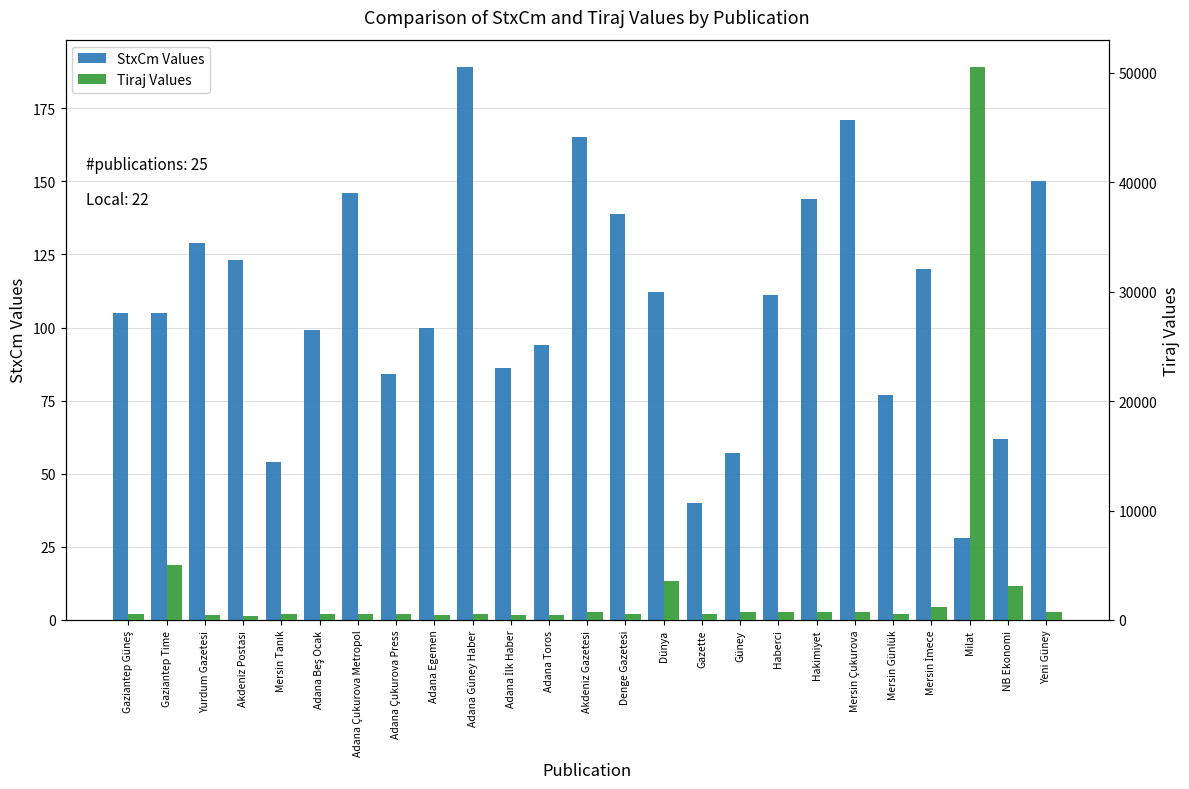

Is the value of StxCm Values at Güney greater than the value of Tiraj Values at Gaziantep Time?

No